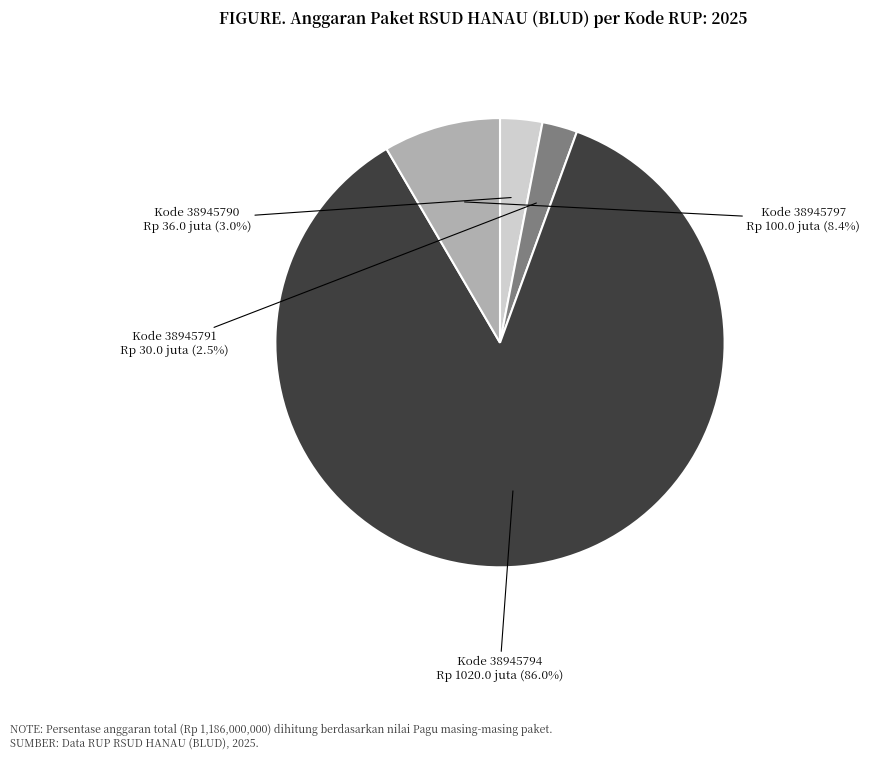

To the nearest percent, what is the average slice percentage?

25%